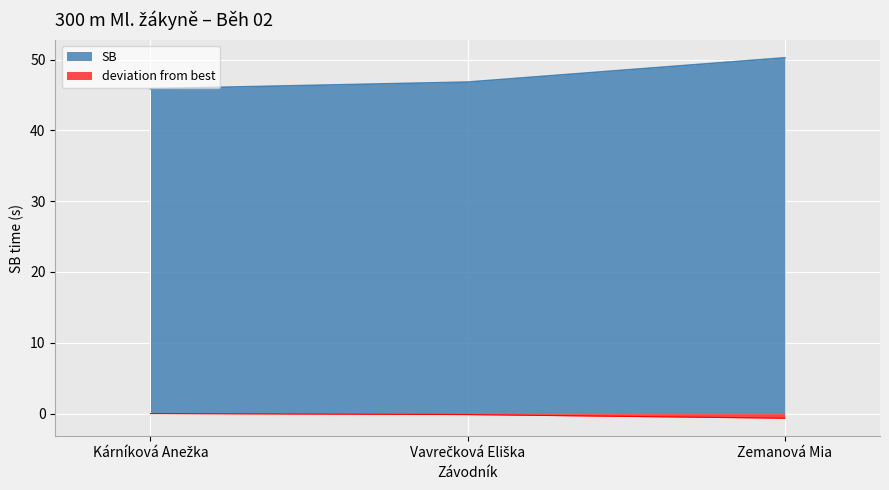

What is the value of the 3rd point from the left?

50.3